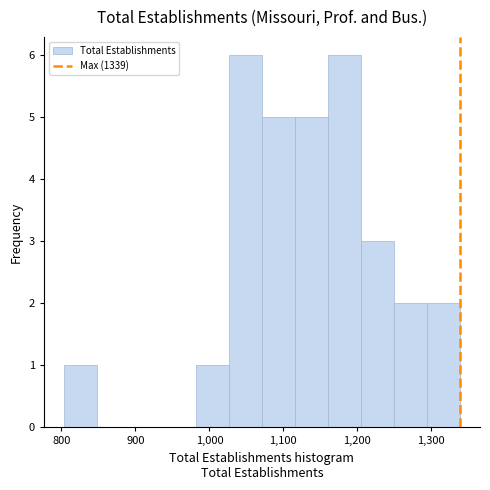

How tall is the bar that spans 980 to 1030 on the x-axis? Neither the bar edges nor the heights are printed on the chart, so give them approximately, as read against the axes.

1